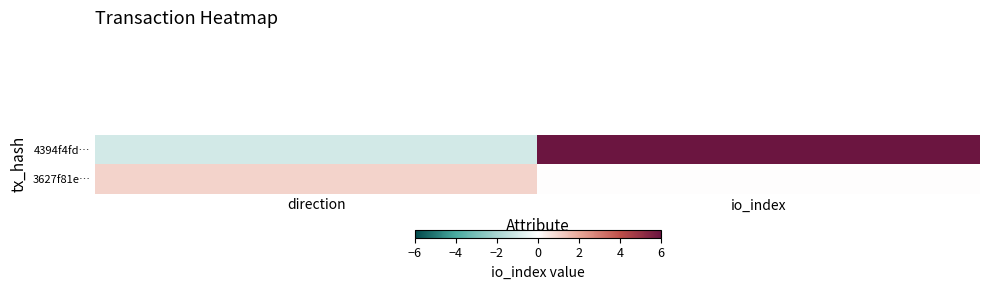

Reading left to right, transcribe all the data shown in this chart.

4394f4fd…: direction=-1	io_index=6
3627f81e…: direction=1	io_index=0